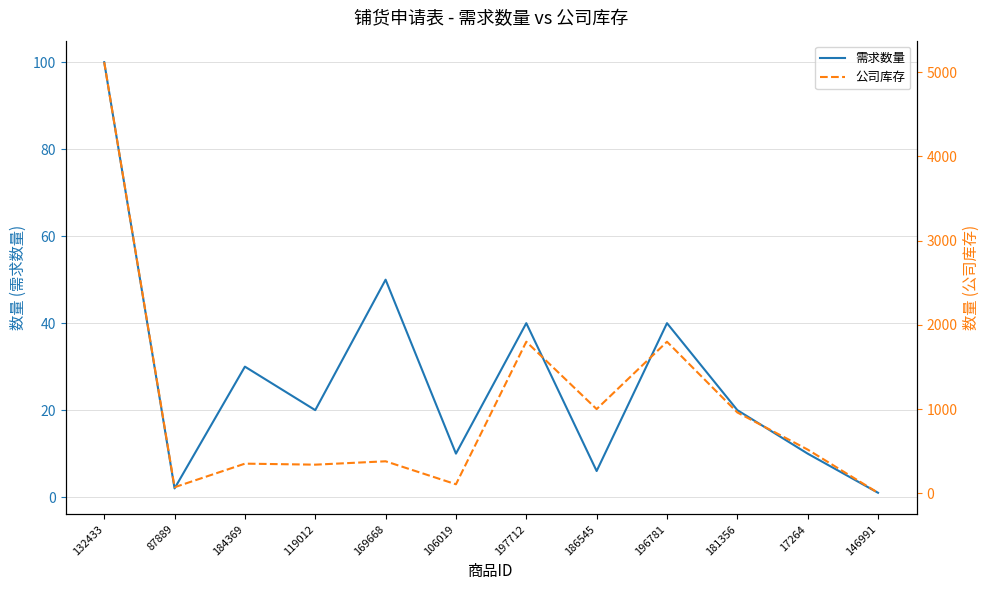

True or false: 公司库存 and 需求数量 cross at least once.

False